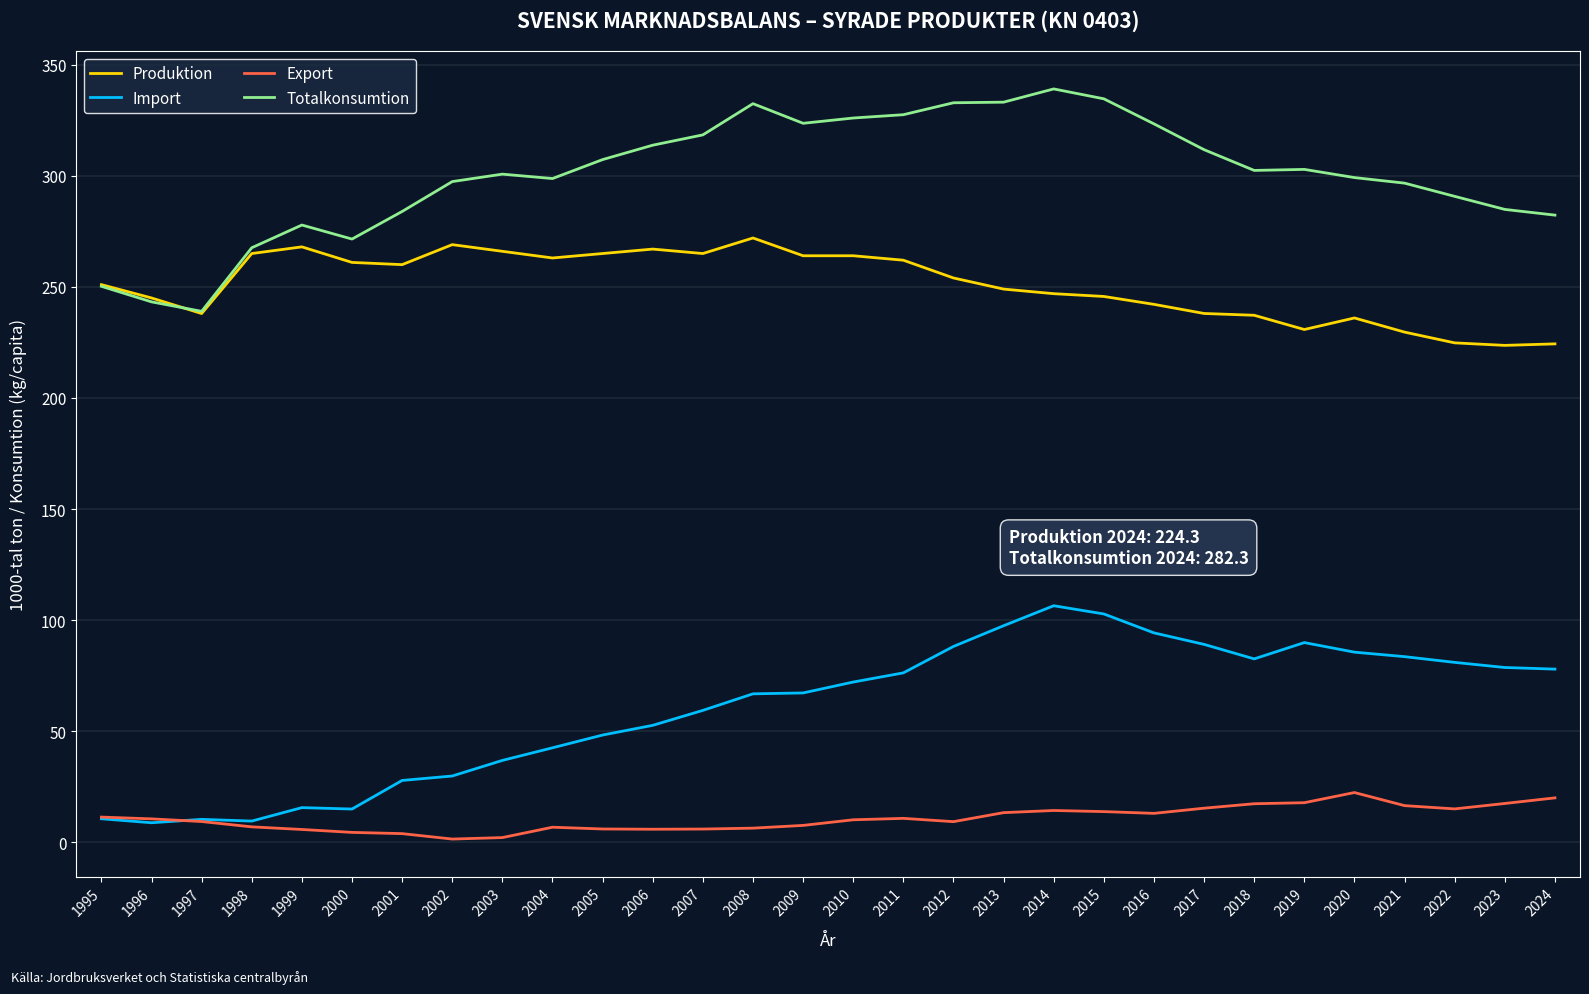

True or false: Produktion and Import intersect in this chart.

False